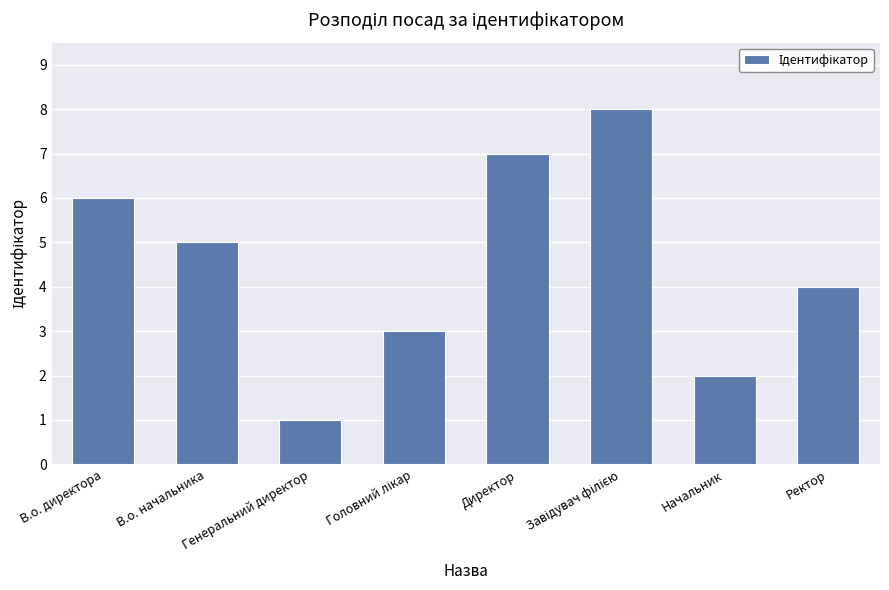

What is the change in value from Генеральний директор to Ректор?

+3